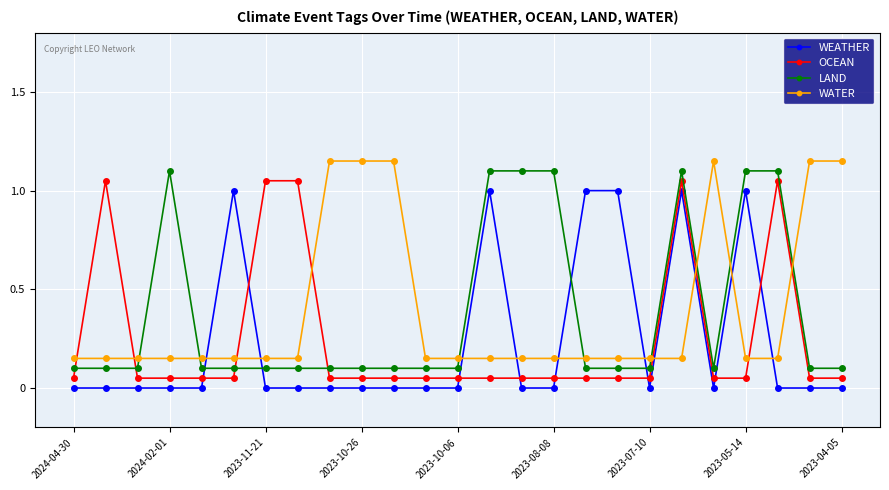

What is the sum of all WATER values?

9.8